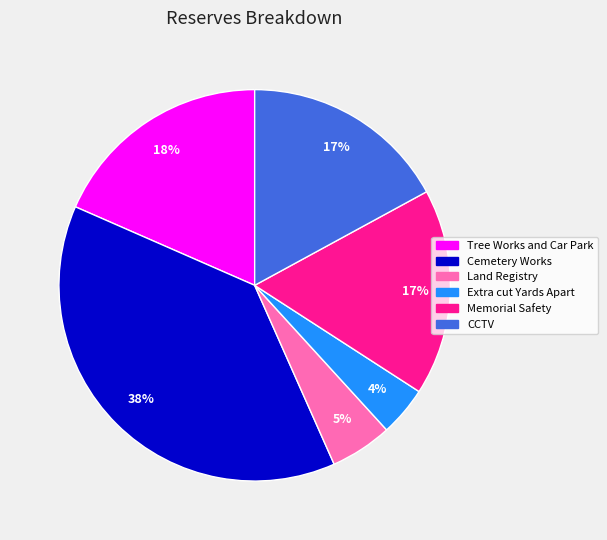

Which category has the smallest portion of the pie?

Extra cut Yards Apart